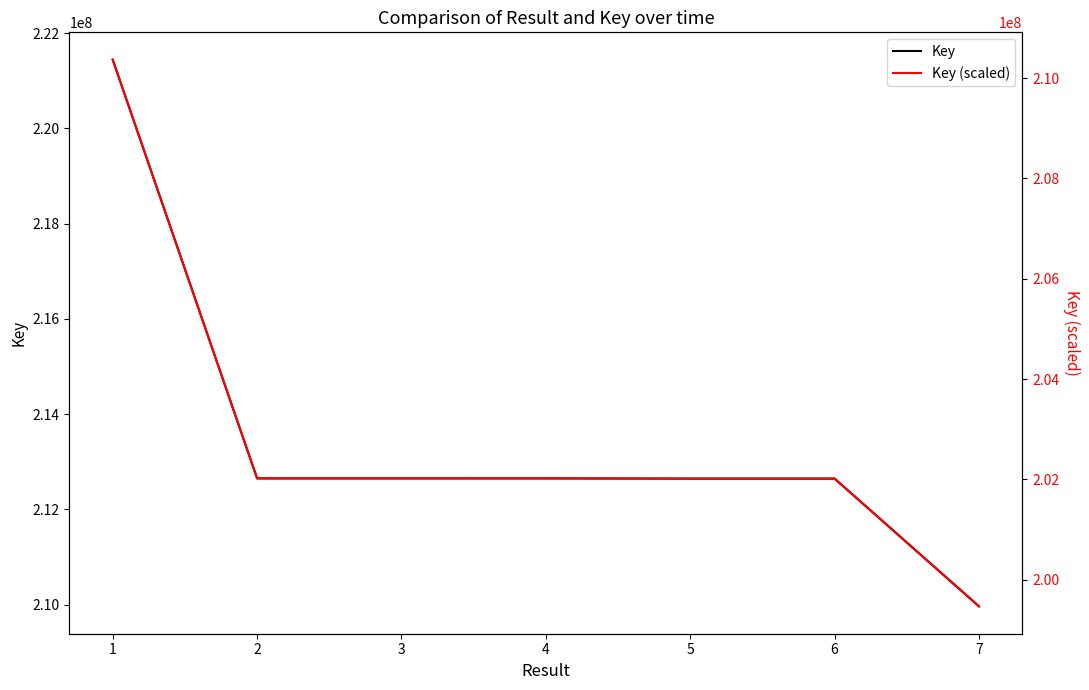

What is the value of the Key point at the 2nd from the left?

212651029.0